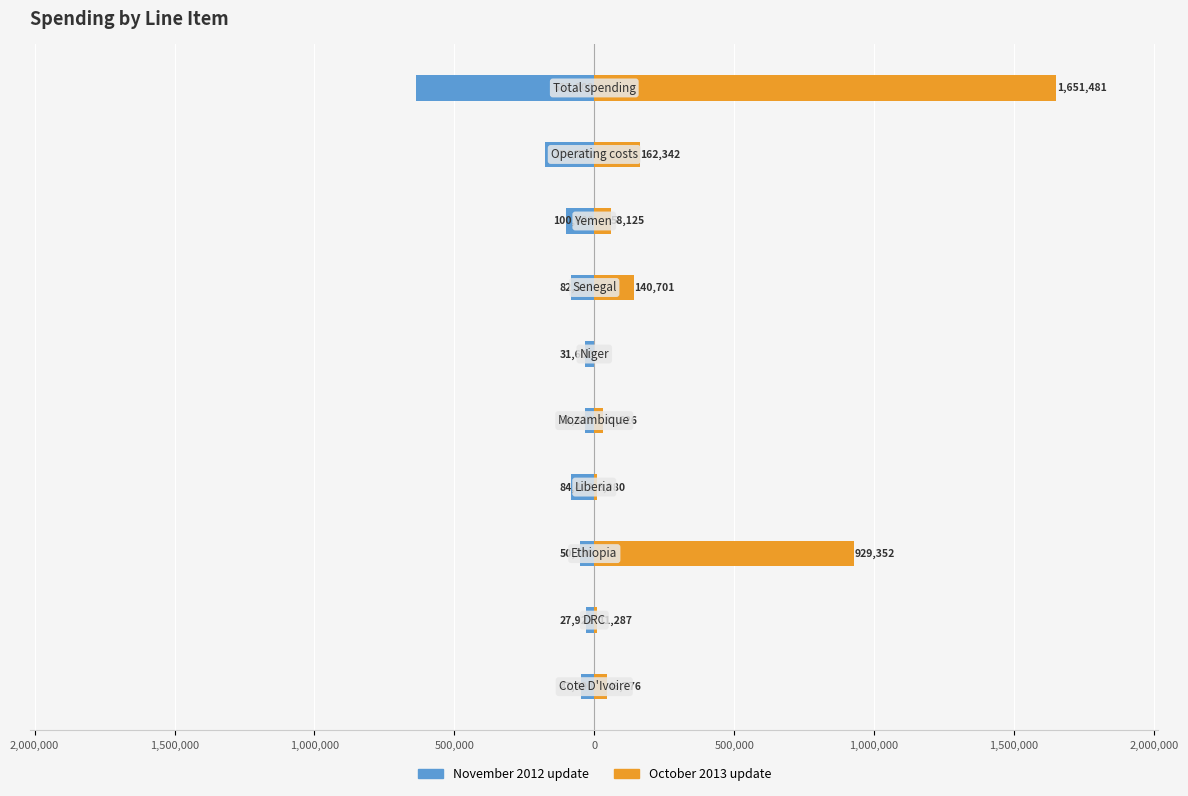

Which has a higher value, 1,000,000 or 500,000?

500,000